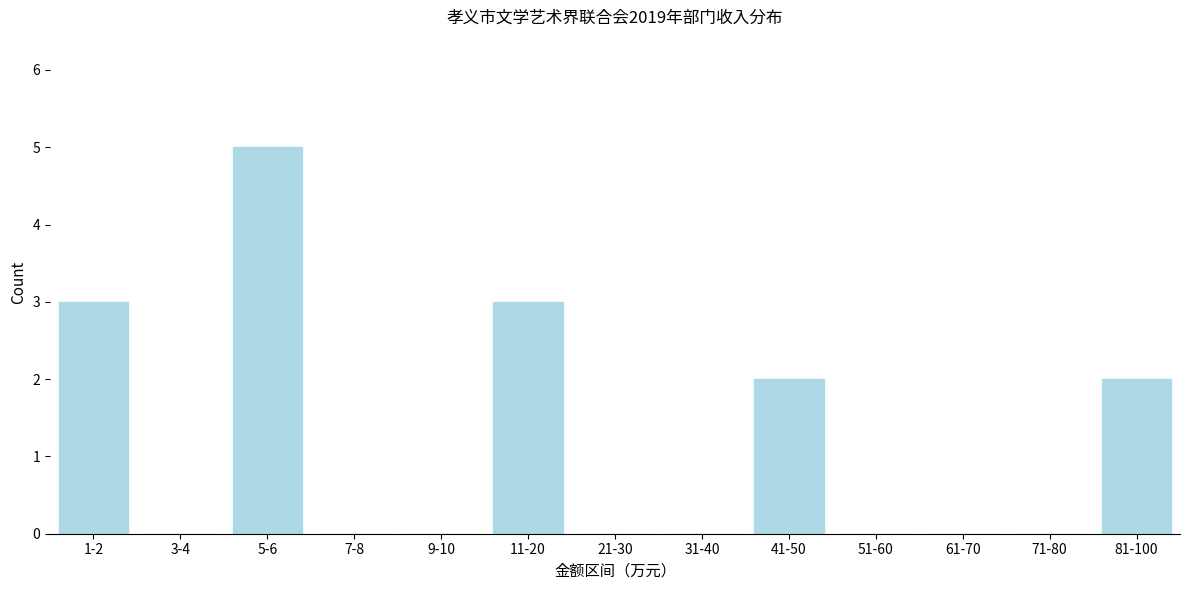

Reading right to left, transcribe all the data shown in this chart.

81-100=2	71-80=0	61-70=0	51-60=0	41-50=2	31-40=0	21-30=0	11-20=3	9-10=0	7-8=0	5-6=5	3-4=0	1-2=3